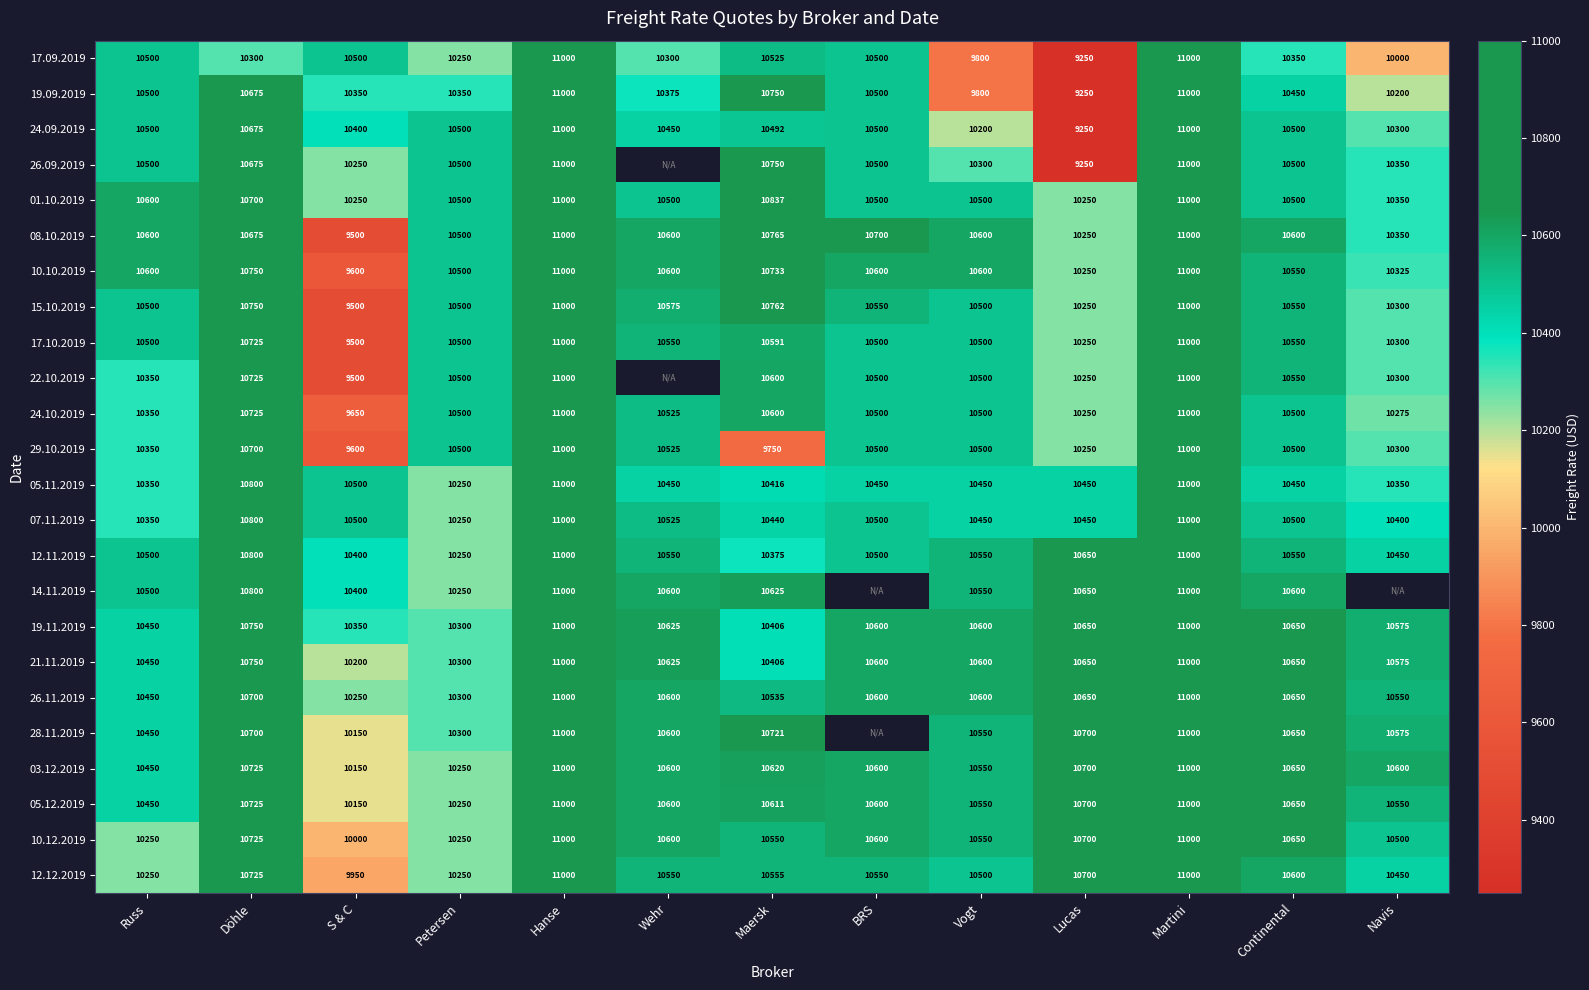

What is the difference between the 22.10.2019 values at Navis and BRS?

200